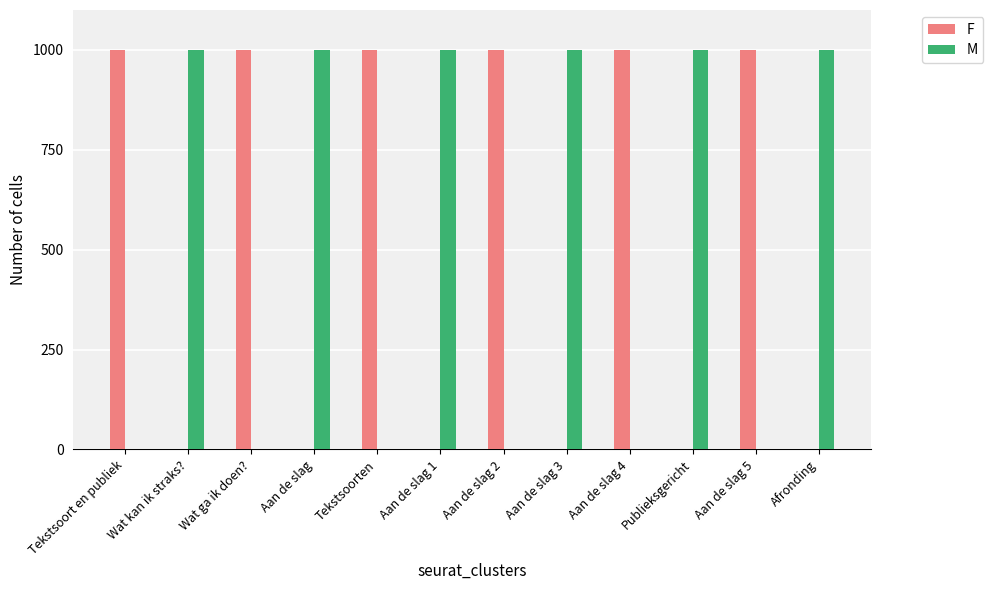

How many data points in F are above 999?

6